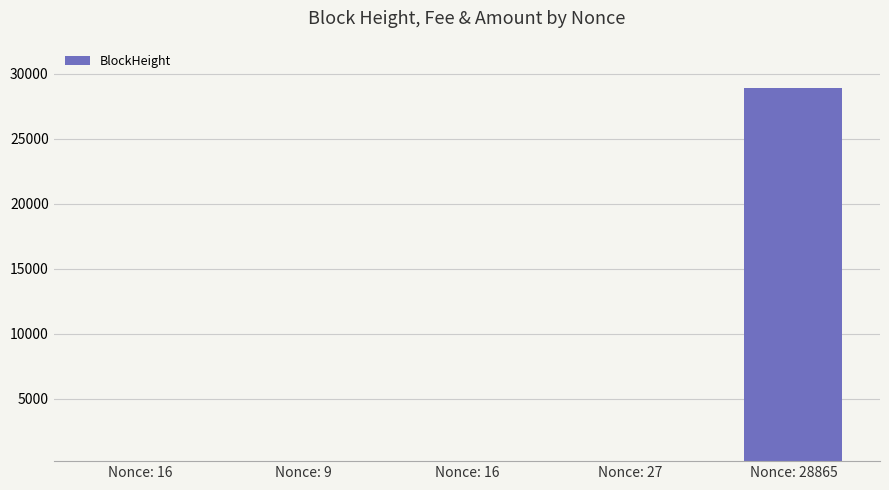

What is the value of the 2nd bar from the left?

9